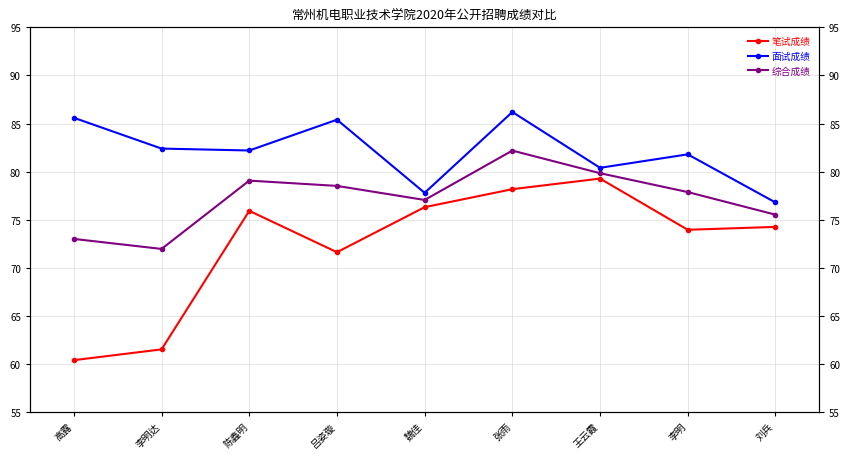

Rank the series at 王云霞 from highest to lowest value.

面试成绩, 综合成绩, 笔试成绩